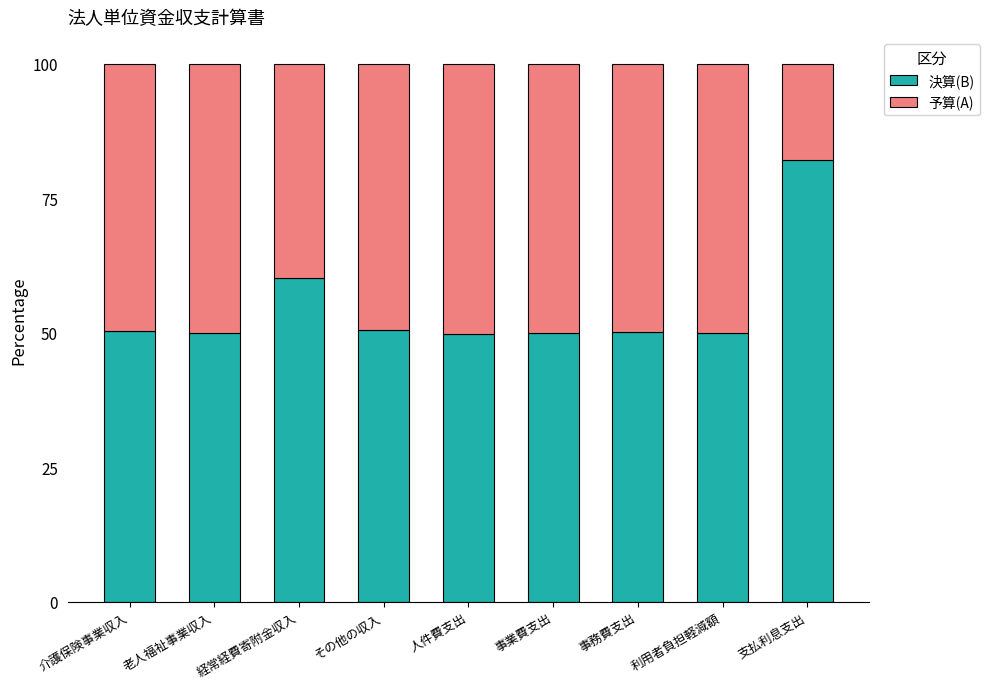

What is the sum of all 決算(B) values?

492.9